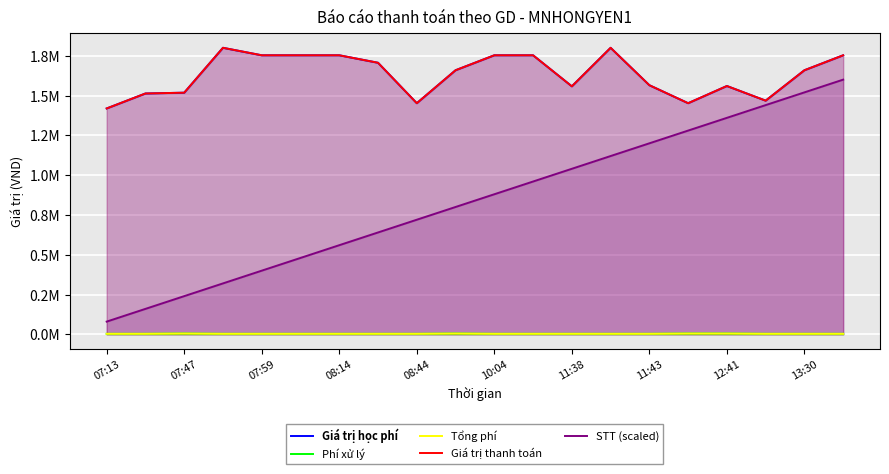

Is the value of Tổng phí at 17 greater than the value of Giá trị học phí at 13:30?

No